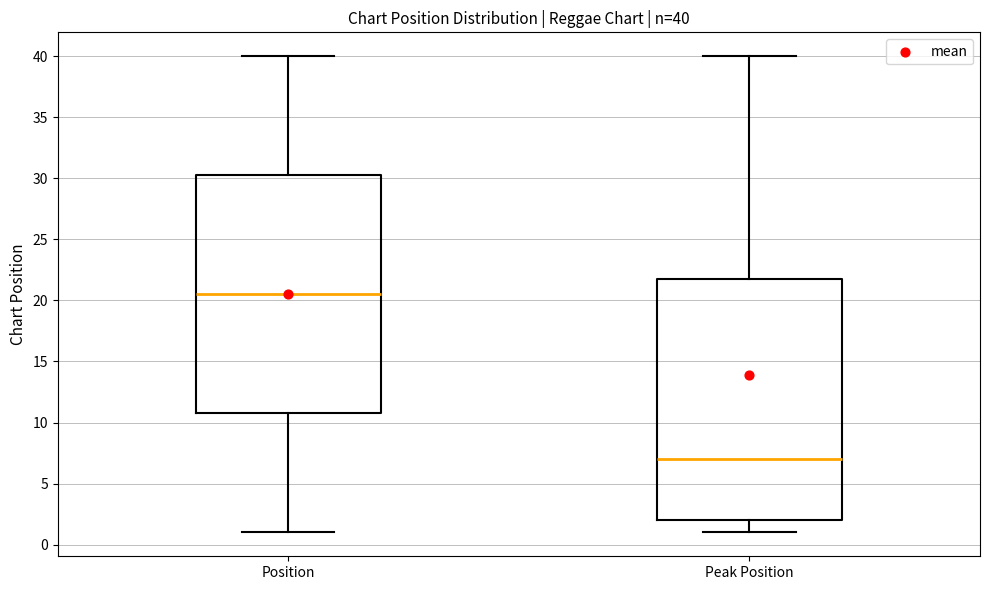

Which box's median line is the highest?

Position